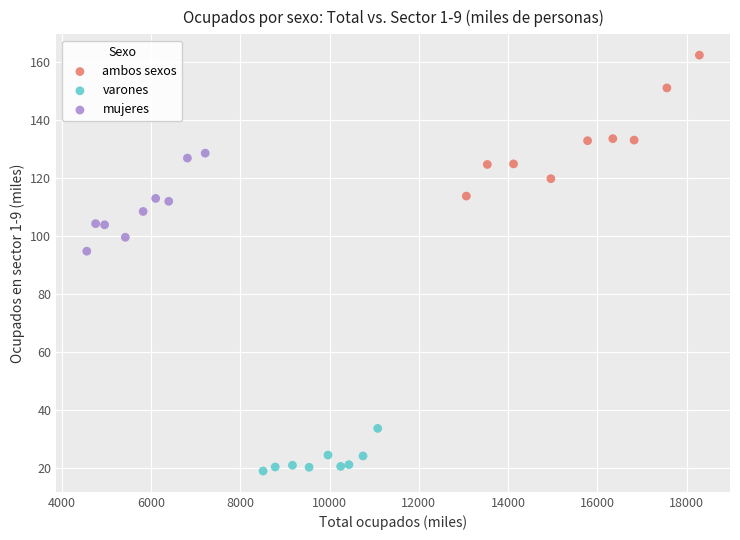

Which series reaches the minimum Y coordinate?

varones